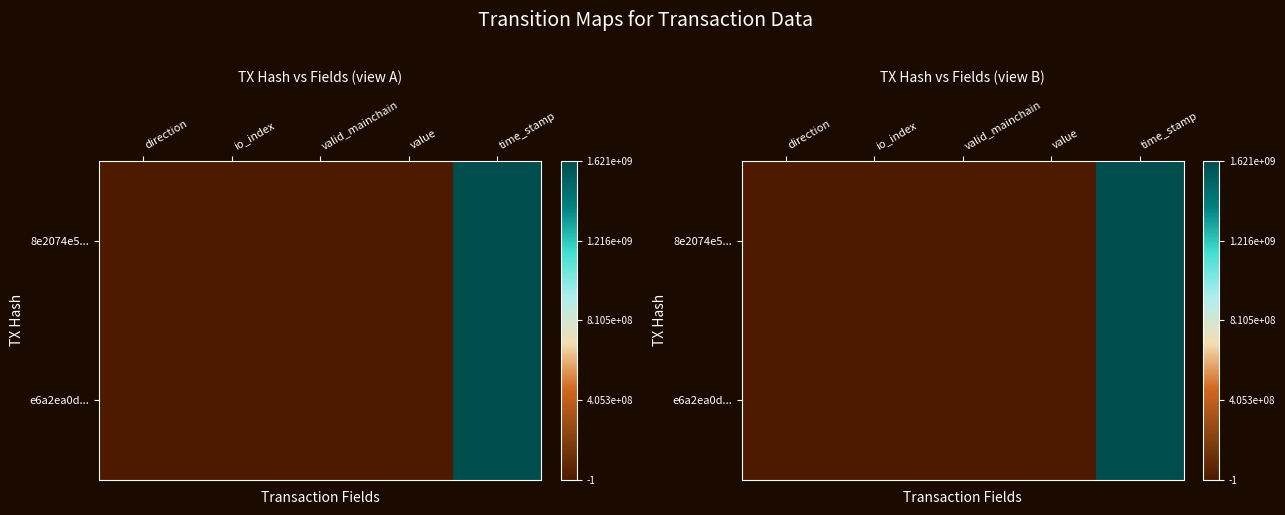

The 8e2074e5... series shows 0.0 at value. True or false?

True